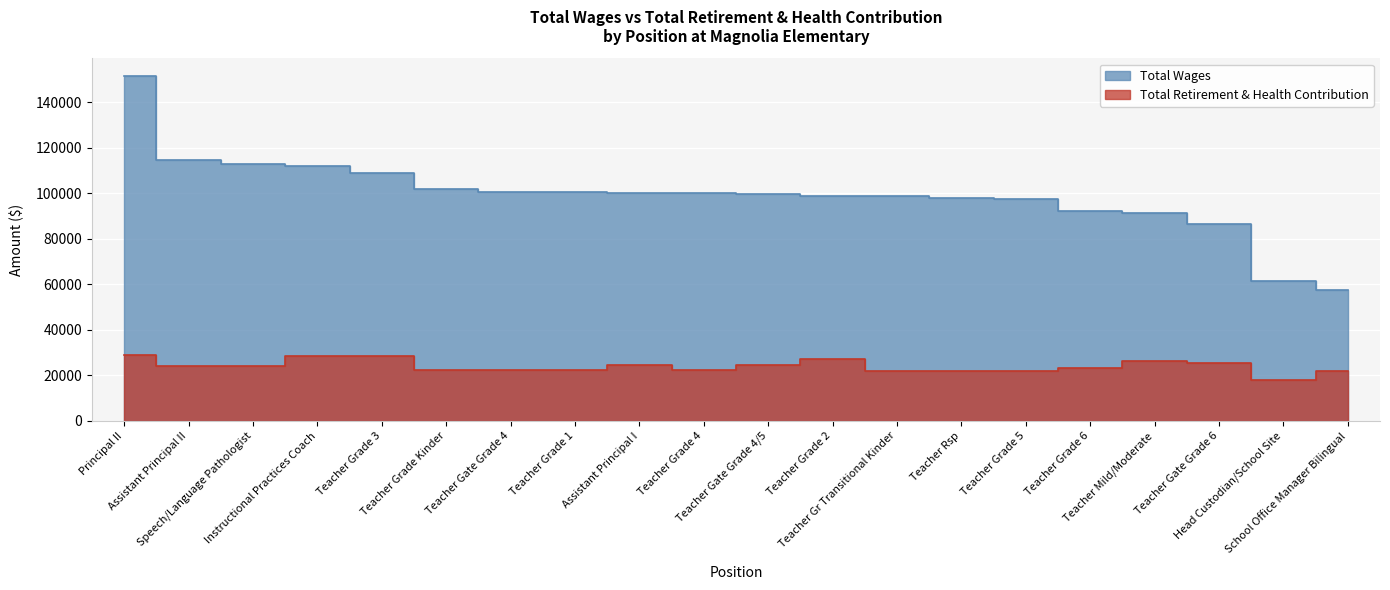

The Total Wages series shows 60306 at Teacher Mild/Moderate. True or false?

False